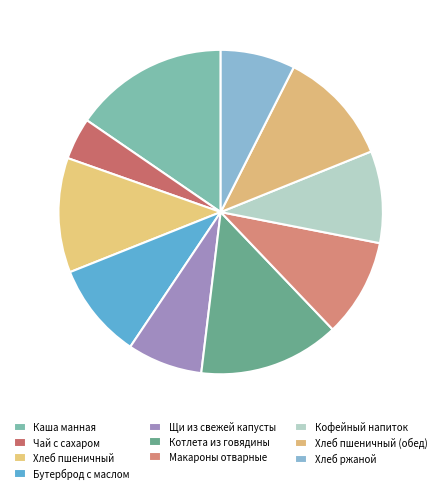

Count the number of slices in the pie.

10